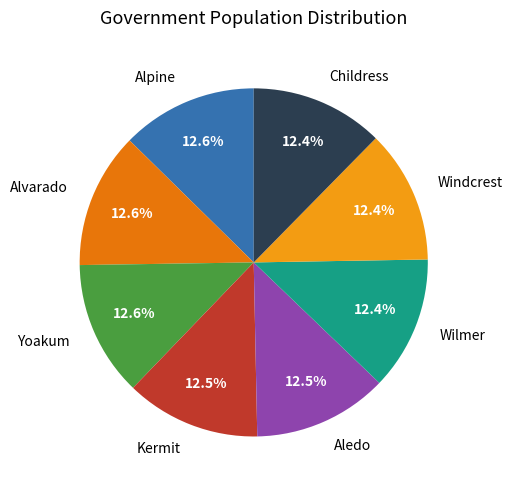

Is there any slice that represents more than half of the pie?

No